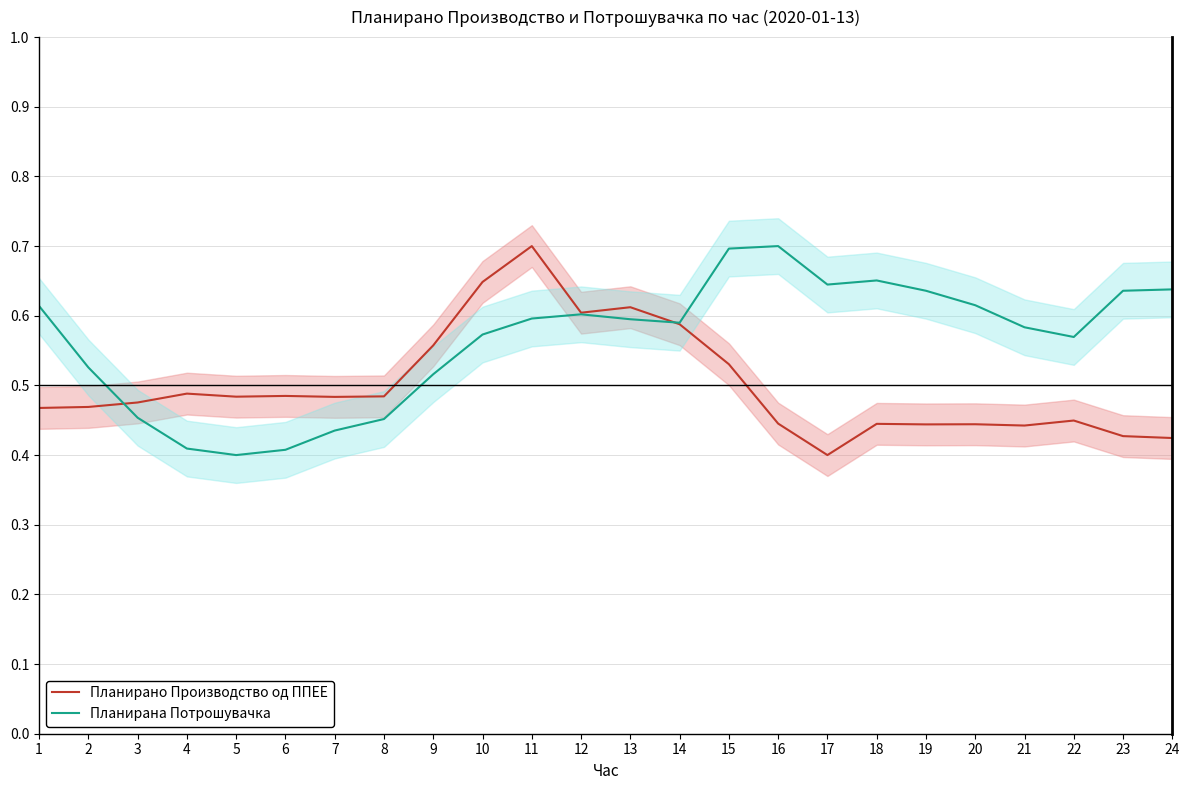

True or false: Планирана Потрошувачка has more than 2 interior local peaks.

True